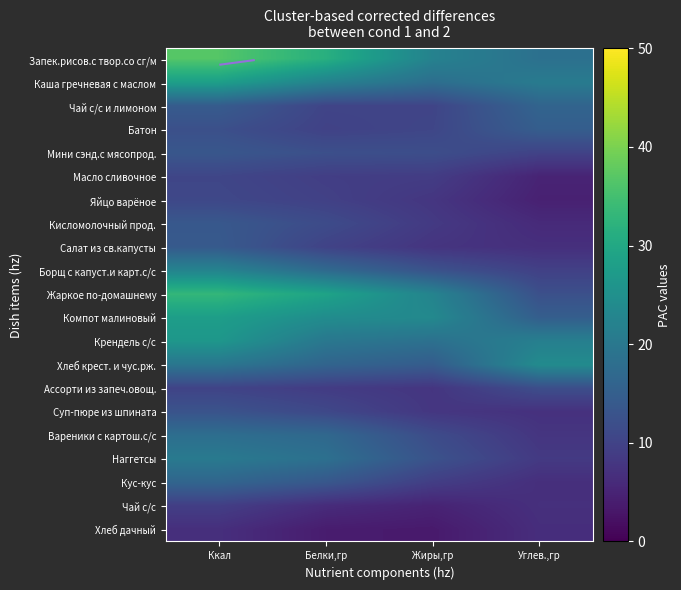

At how many categories does at least one series exceed 0?

4